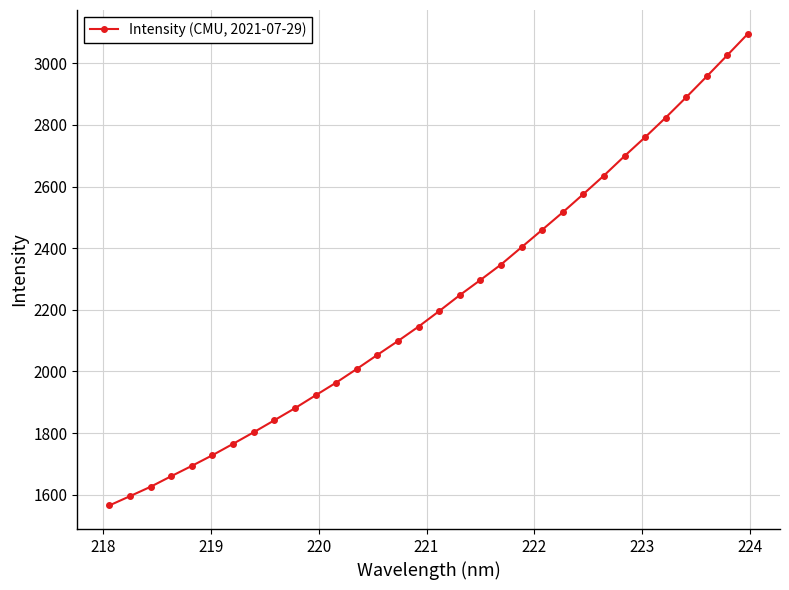

How many data points are less than 2195?

16